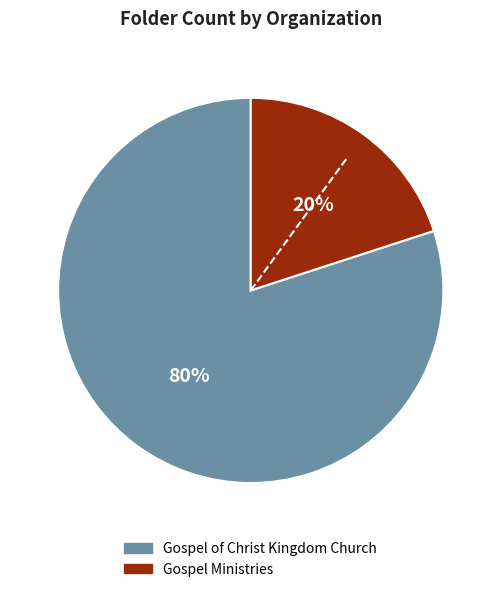

Is it true that Gospel Ministries is 20% of the pie?

True